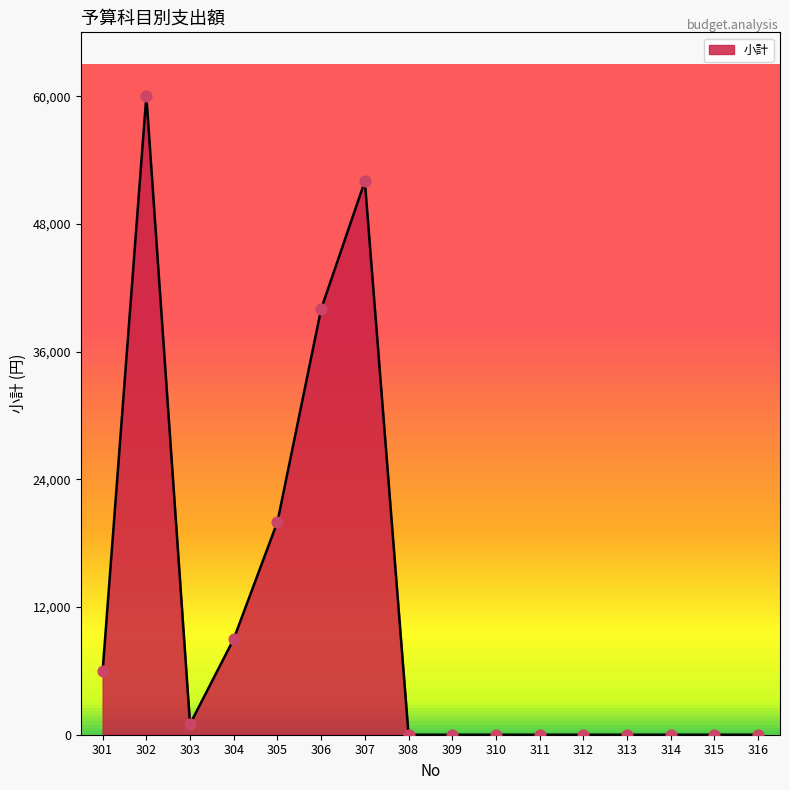

What is the change in value from 304 to 313?

-9000